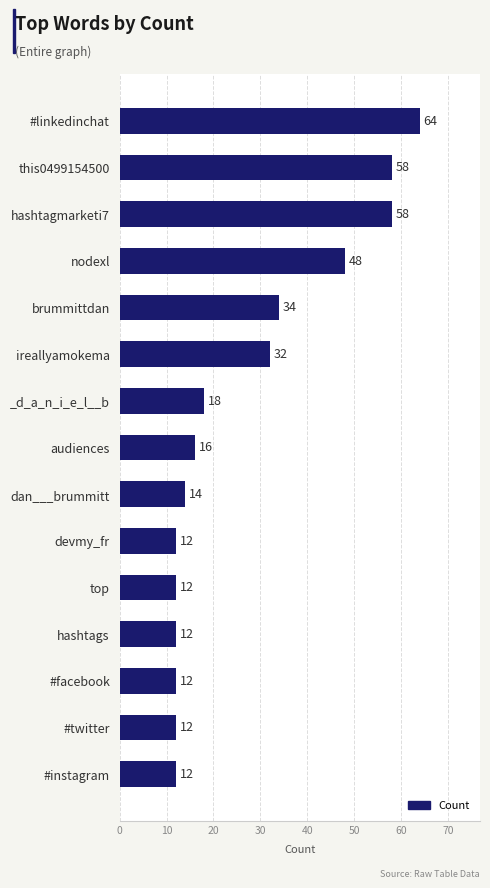

What is the maximum value shown in the chart?

64